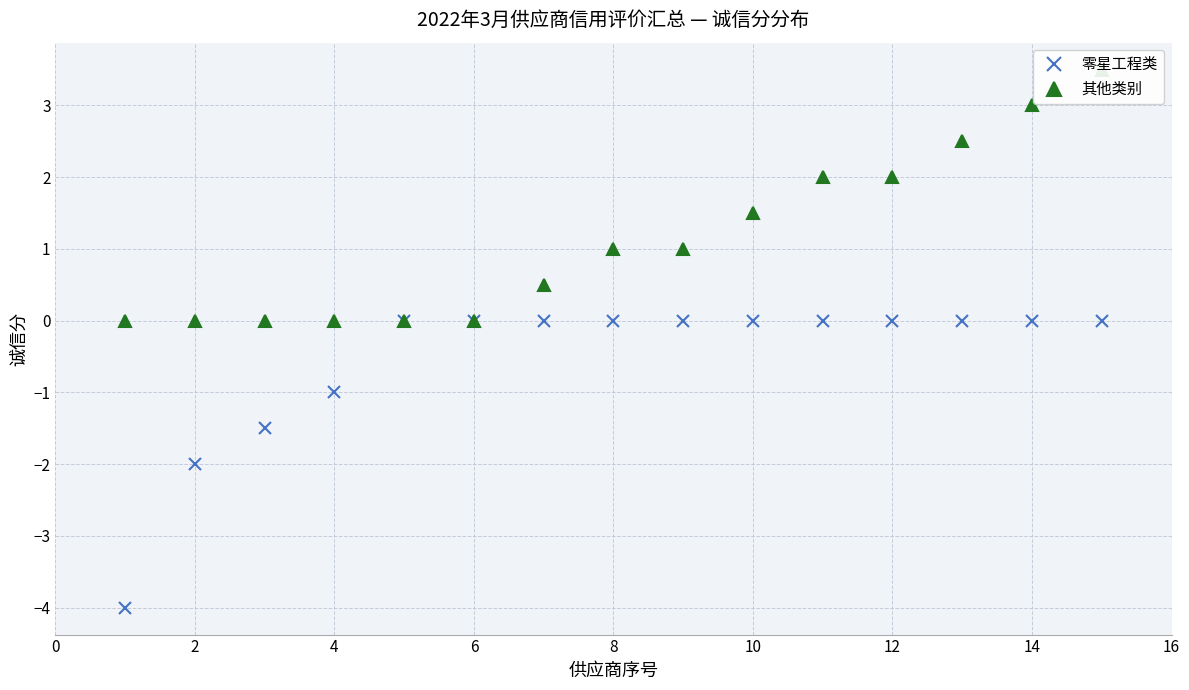

What is the lowest value of the 零星工程类 series?

-4.0